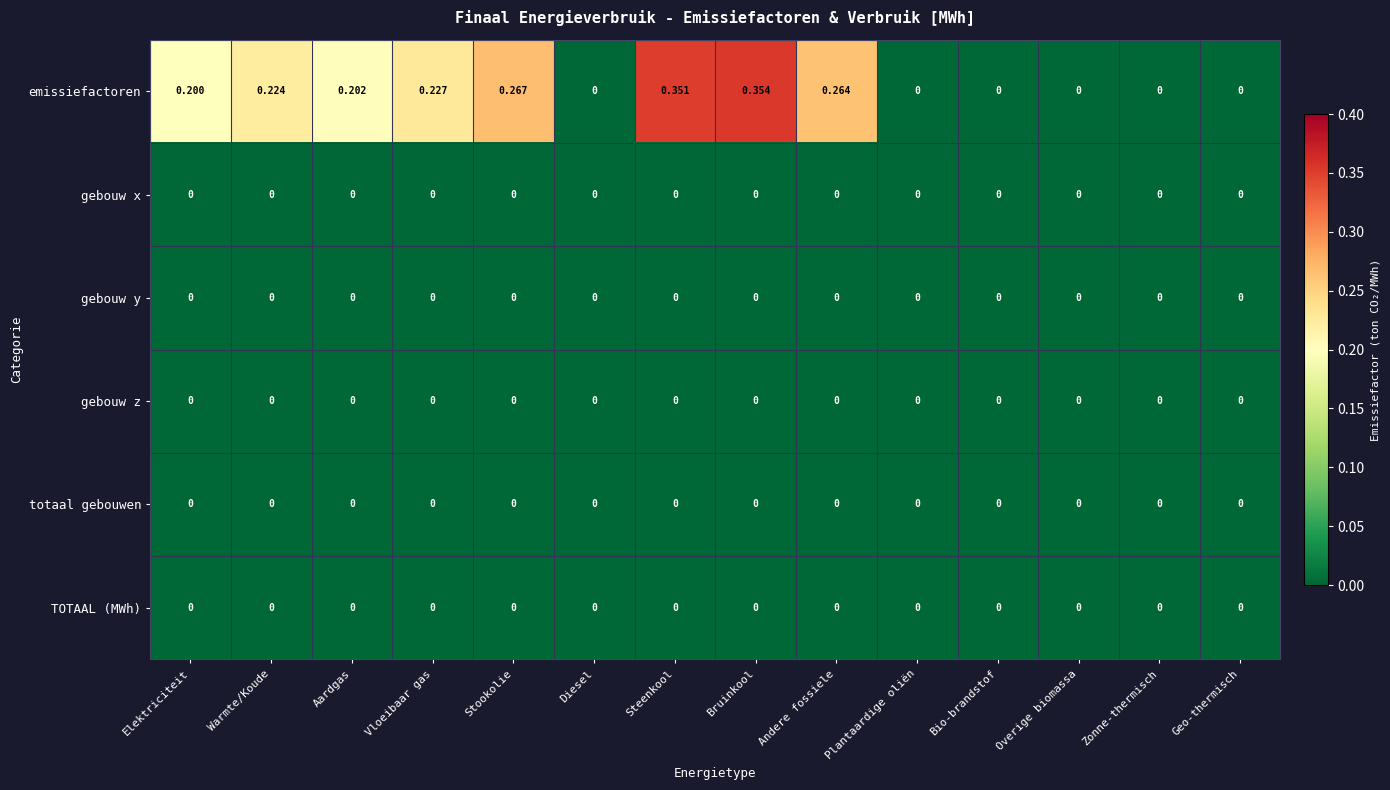

At which category is the sum across all series the highest?

Bruinkool